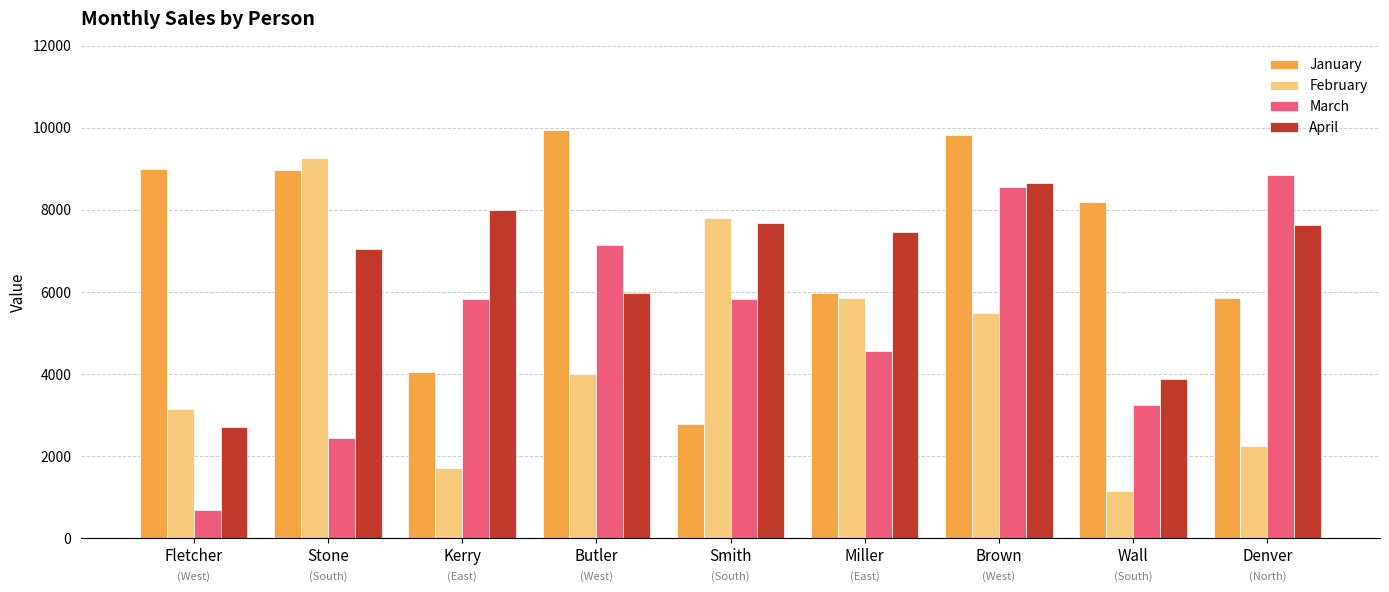

Which category has the highest value across all series?

Butler